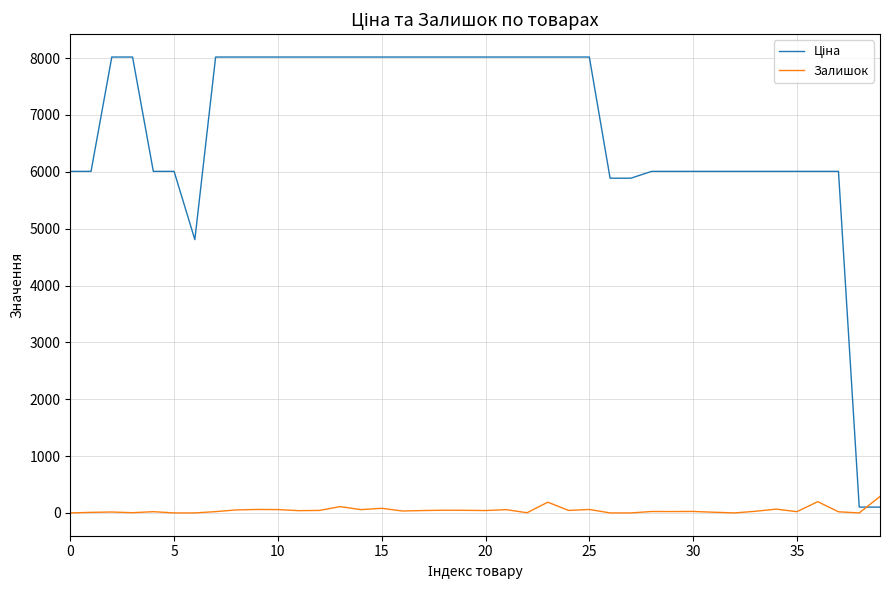

What is the maximum value shown in the chart?

8019.3